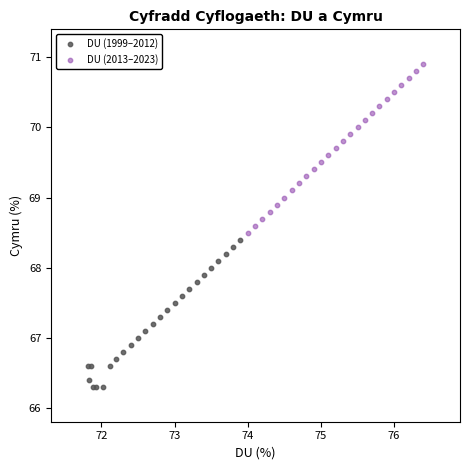

Which series reaches the maximum Y coordinate?

DU (2013–2023)